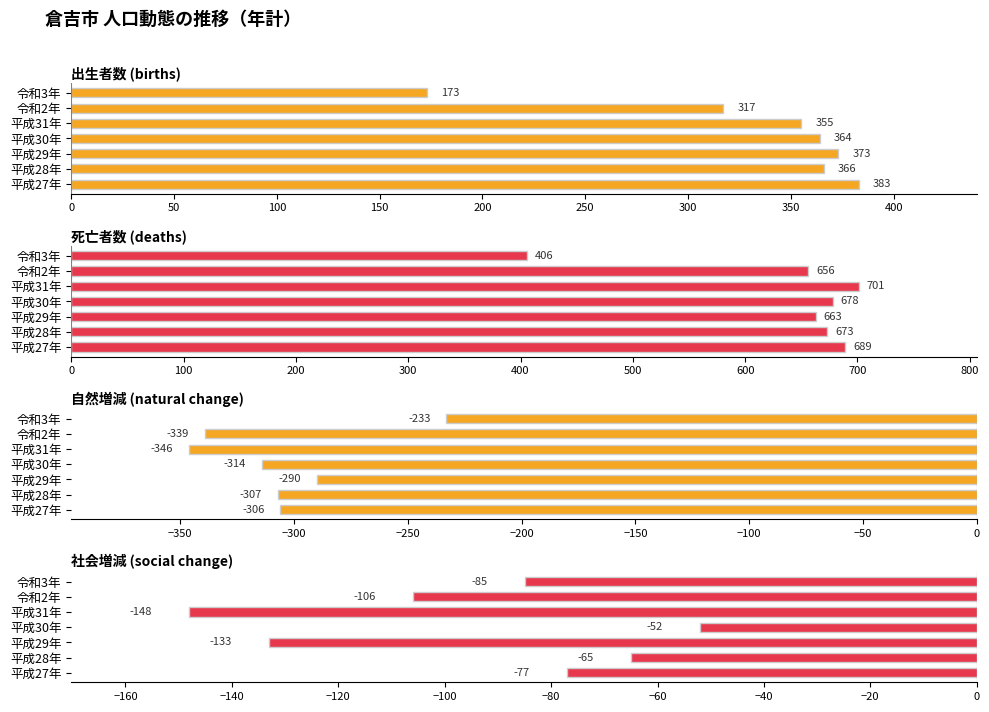

Rank the series by their maximum value, from lowest to highest.

自然増減 (natural change), 社会増減 (social change), 出生者数 (births), 死亡者数 (deaths)